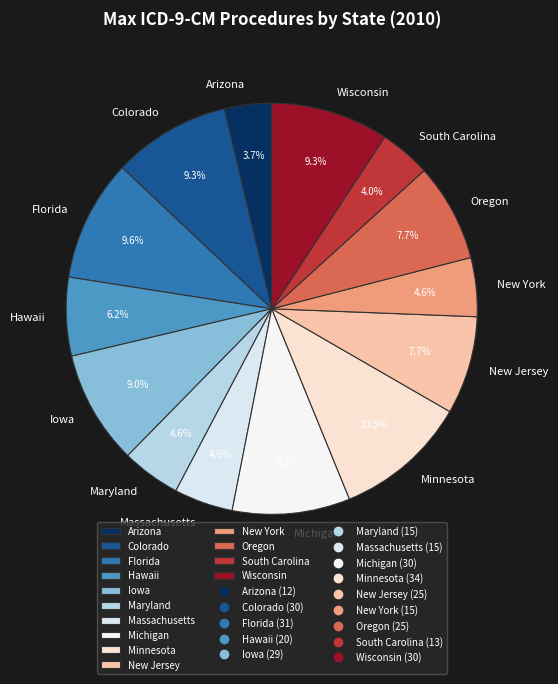

To the nearest percent, what is the average slice percentage?

7%